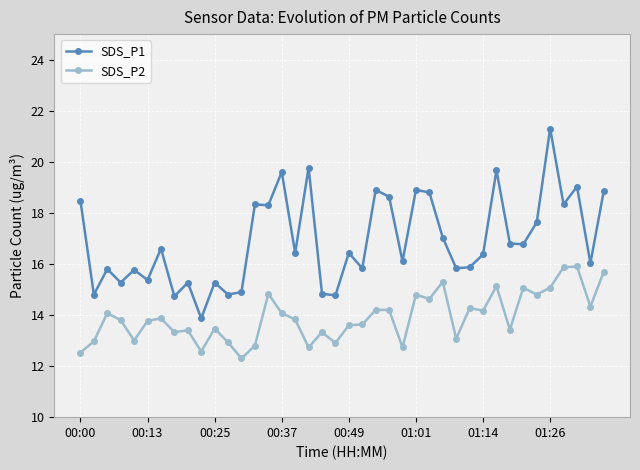

What is the highest value of the SDS_P2 series?

15.9